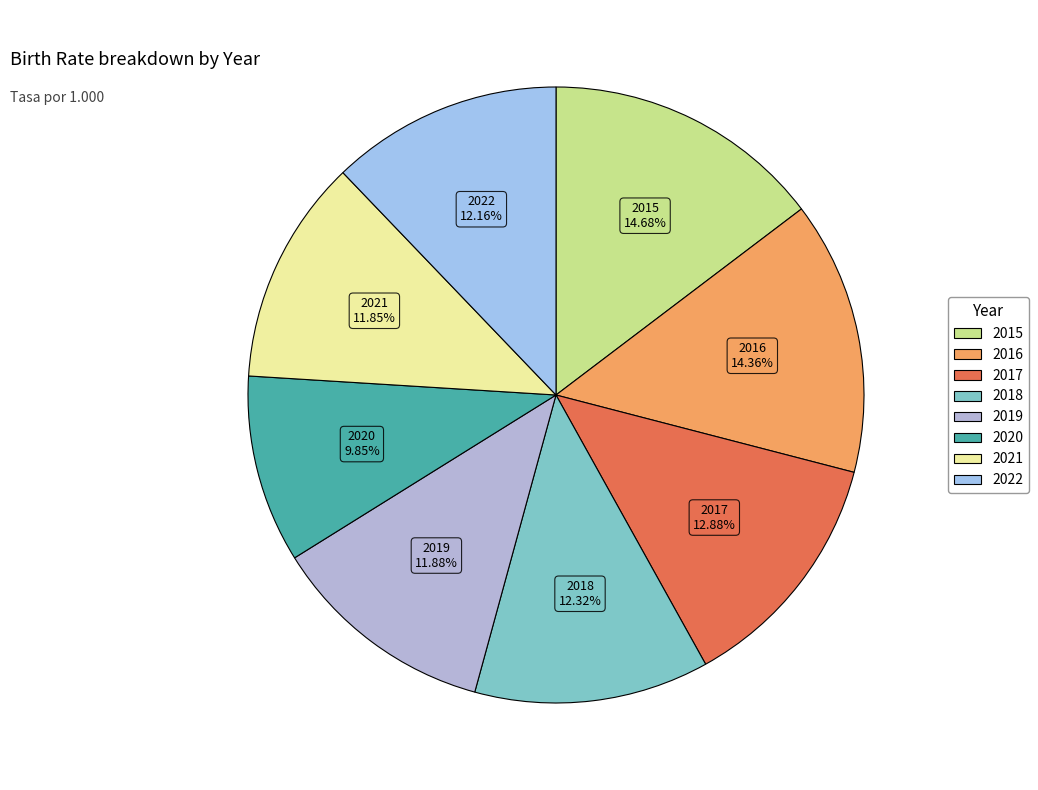

How many slices are in this pie chart?

8